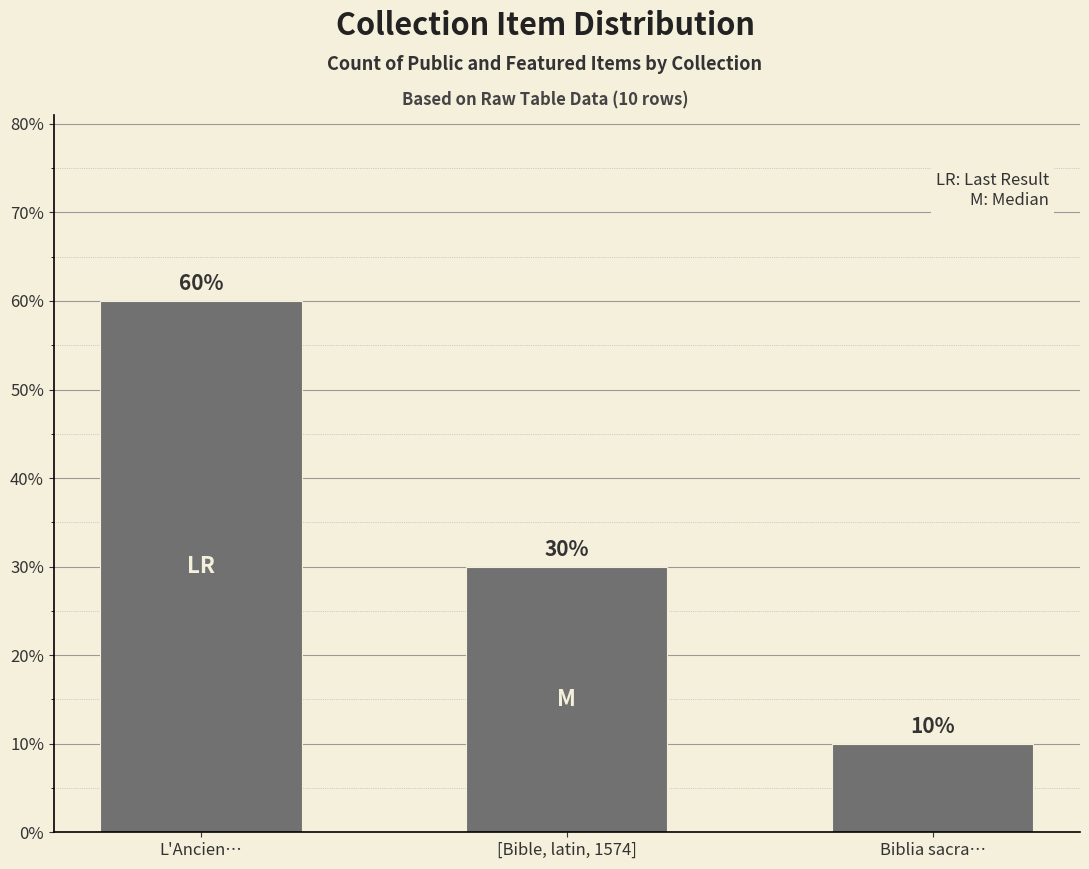

Does the chart contain any negative values?

No